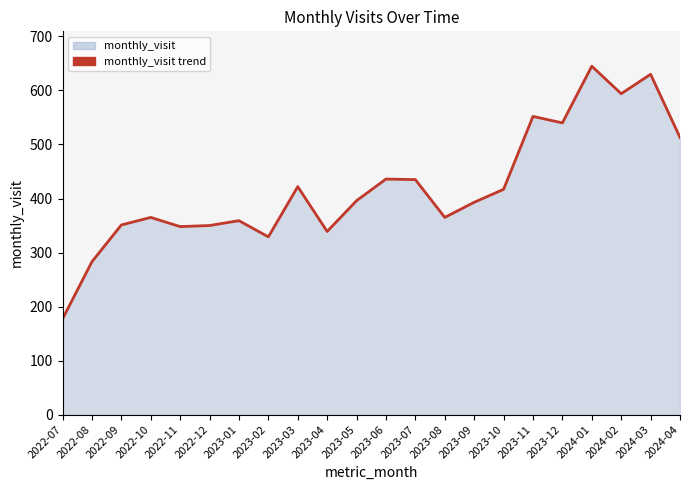

Which category has the lowest value across all series?

2022-07